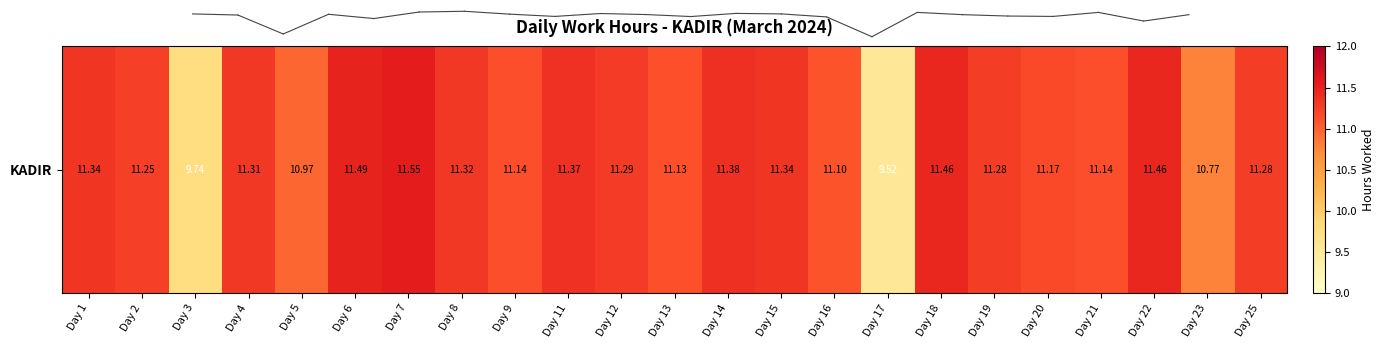

Which label corresponds to the smallest value in the chart?

Day 17